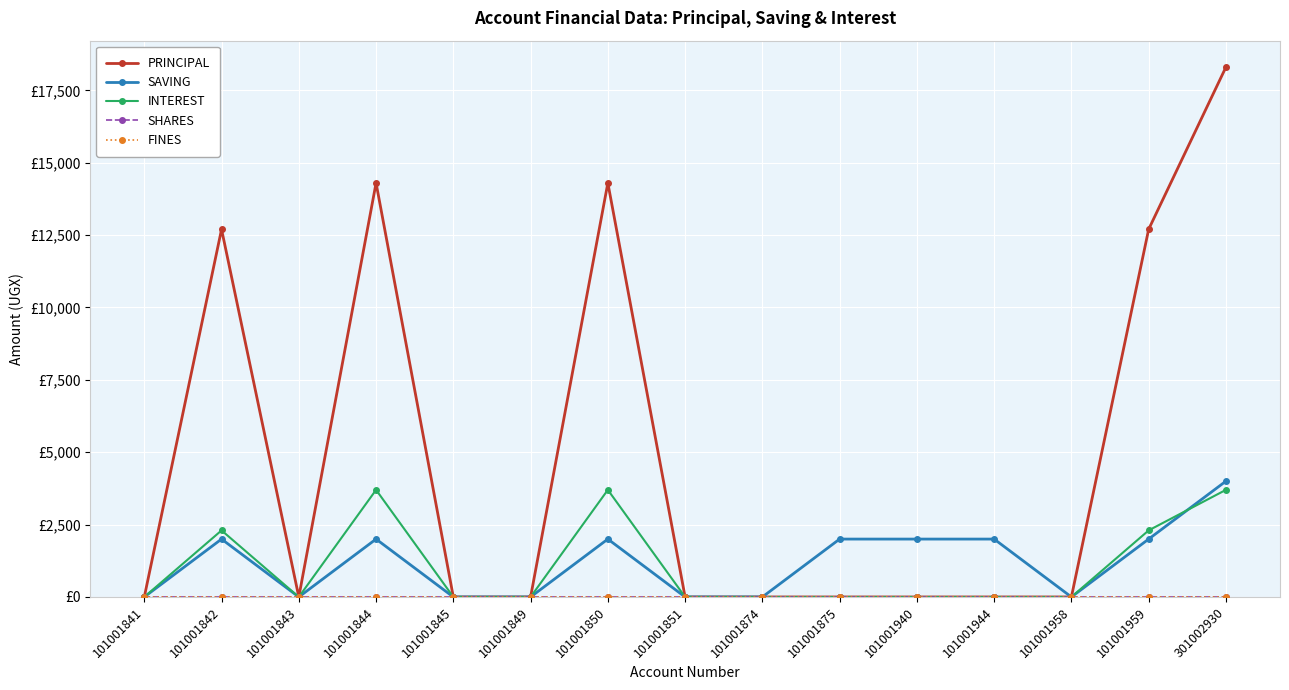

True or false: INTEREST and PRINCIPAL cross at least once.

False